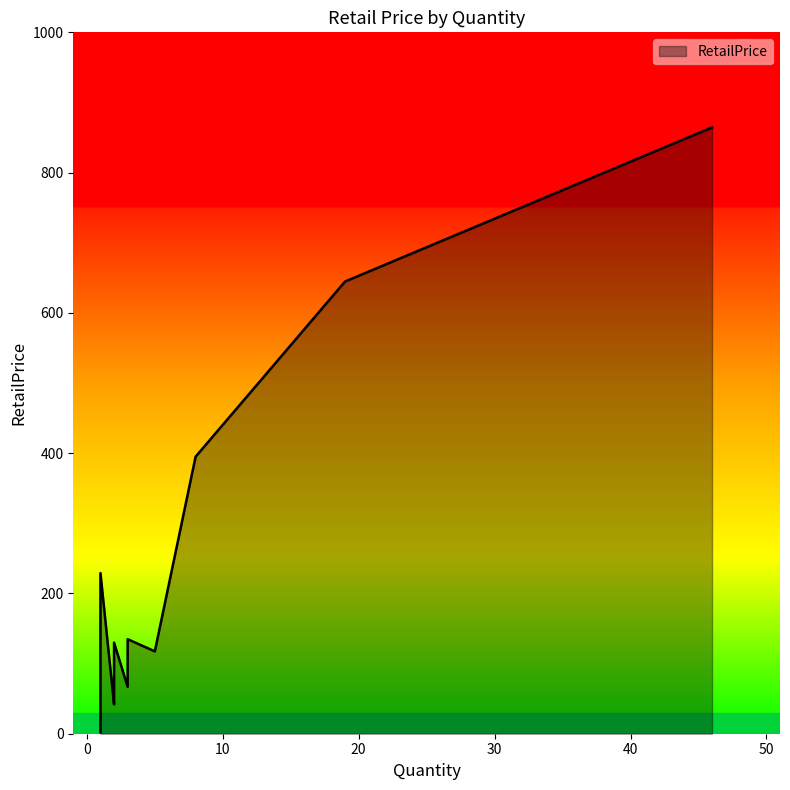

What is the difference between the second highest and second lowest values?

631.9